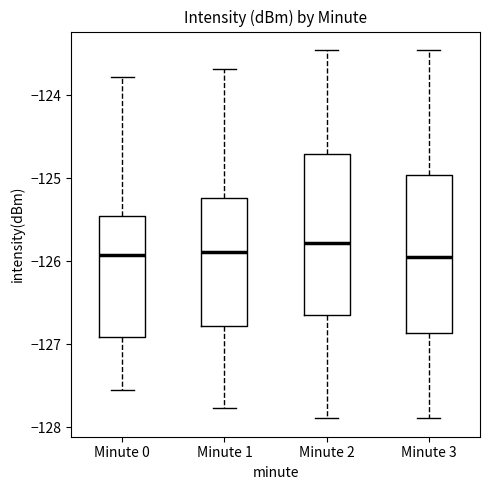

Which box's median line is the highest?

Minute 2